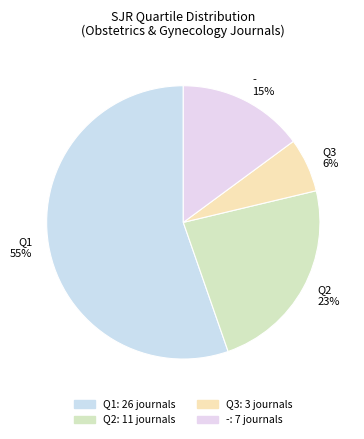

What is the majority slice?

Q1